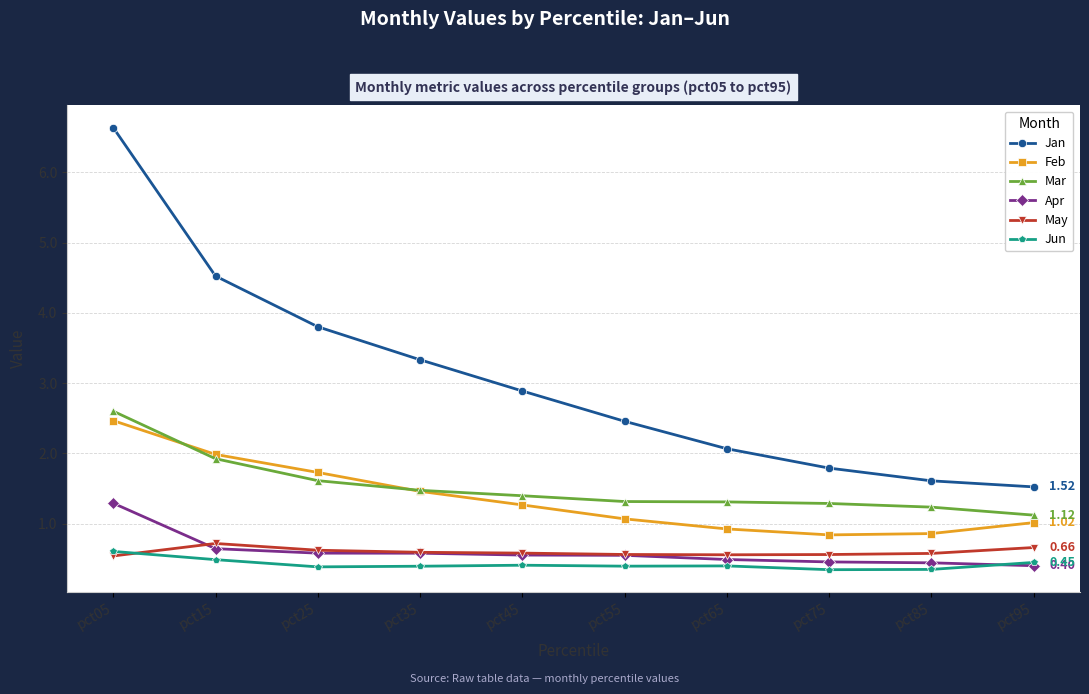

What is the difference between the highest and lowest values at pct95?

1.1